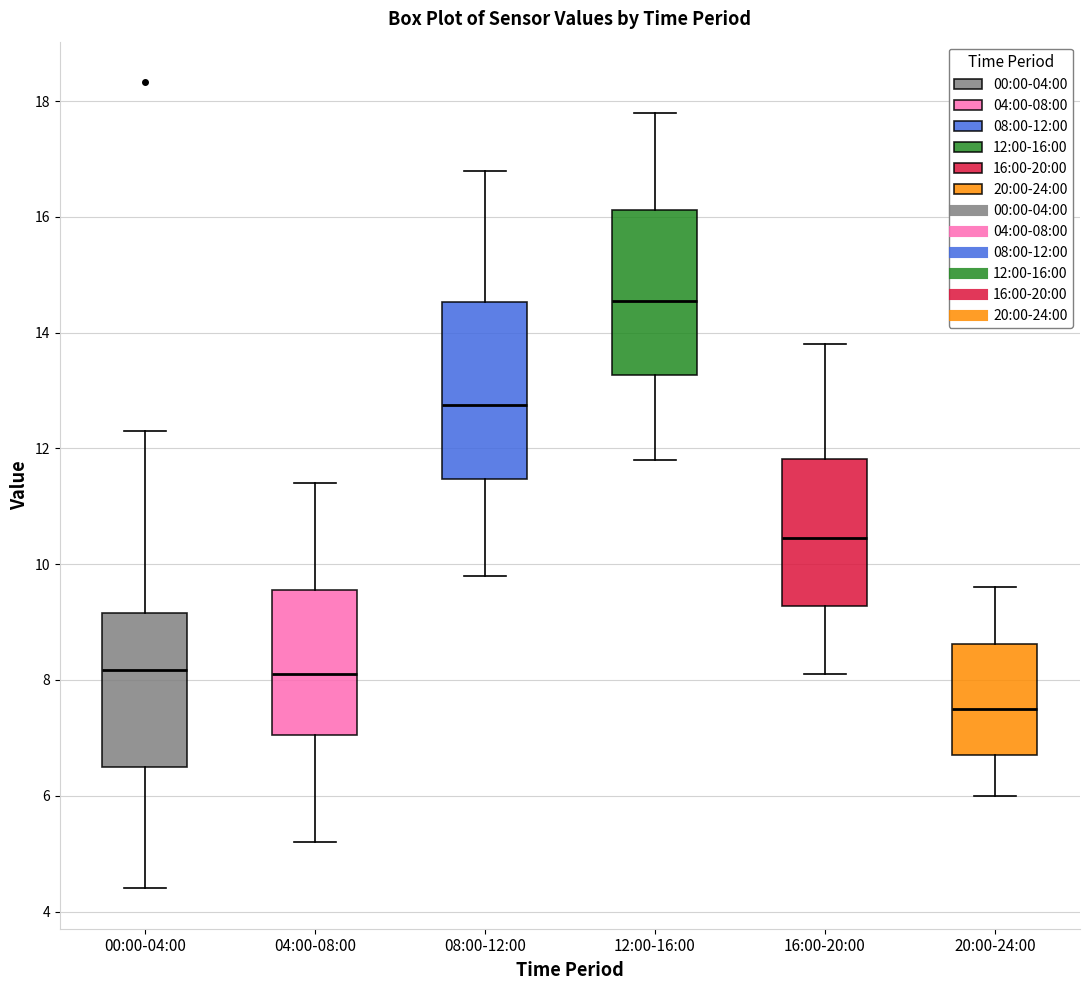

Reading left to right, transcribe this box plot: for each box, give where its median line is, the range the box spans, and where its two whiskers end, as read against the y-axis. The values are not printed on the chart, so give them approximately, as read against the axis.

00:00-04:00: median 8.2, box 6.4 to 9.2, whiskers 4.4 to 12.4
04:00-08:00: median 8.2, box 7.0 to 9.6, whiskers 5.2 to 11.4
08:00-12:00: median 12.8, box 11.4 to 14.6, whiskers 9.8 to 16.8
12:00-16:00: median 14.6, box 13.2 to 16.2, whiskers 11.8 to 17.8
16:00-20:00: median 10.4, box 9.2 to 11.8, whiskers 8.2 to 13.8
20:00-24:00: median 7.6, box 6.8 to 8.6, whiskers 6.0 to 9.6